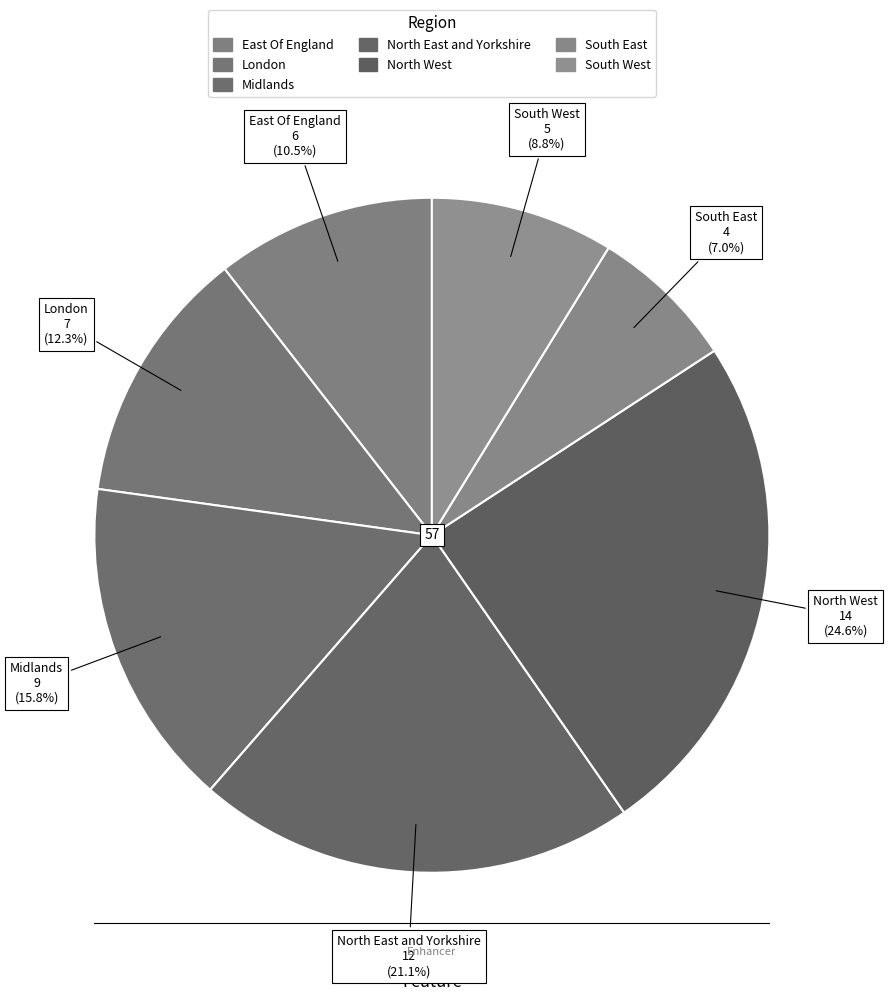

What portion of the pie excludes North West?

75.4%